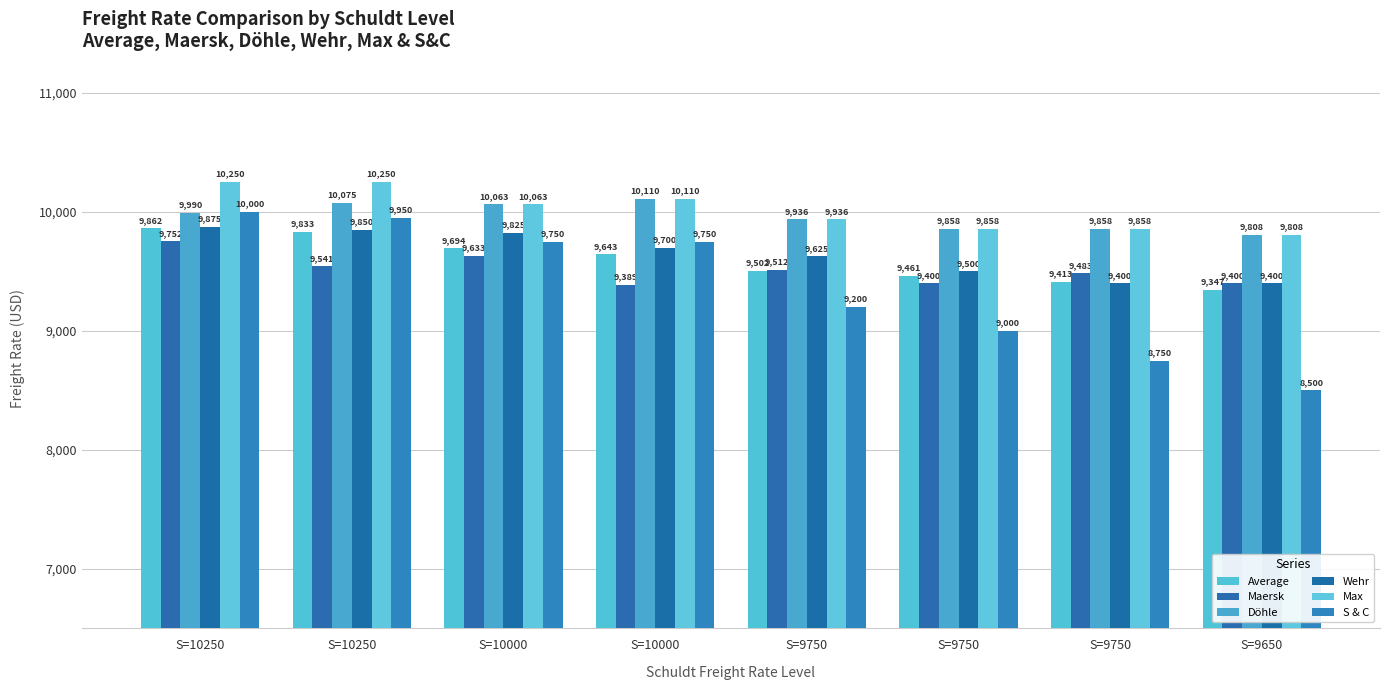

Between S=10250 and S=10000, which series saw the biggest shift?

S & C